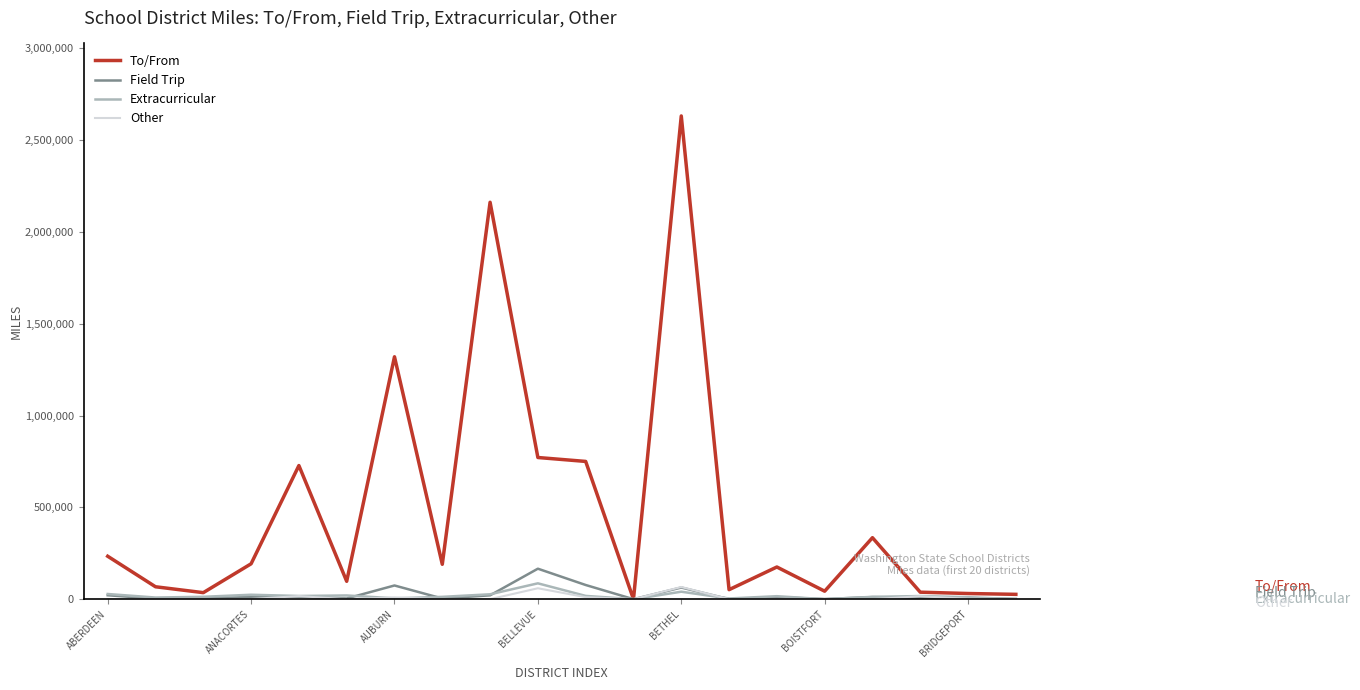

Which series has the largest total across all categories?

To/From